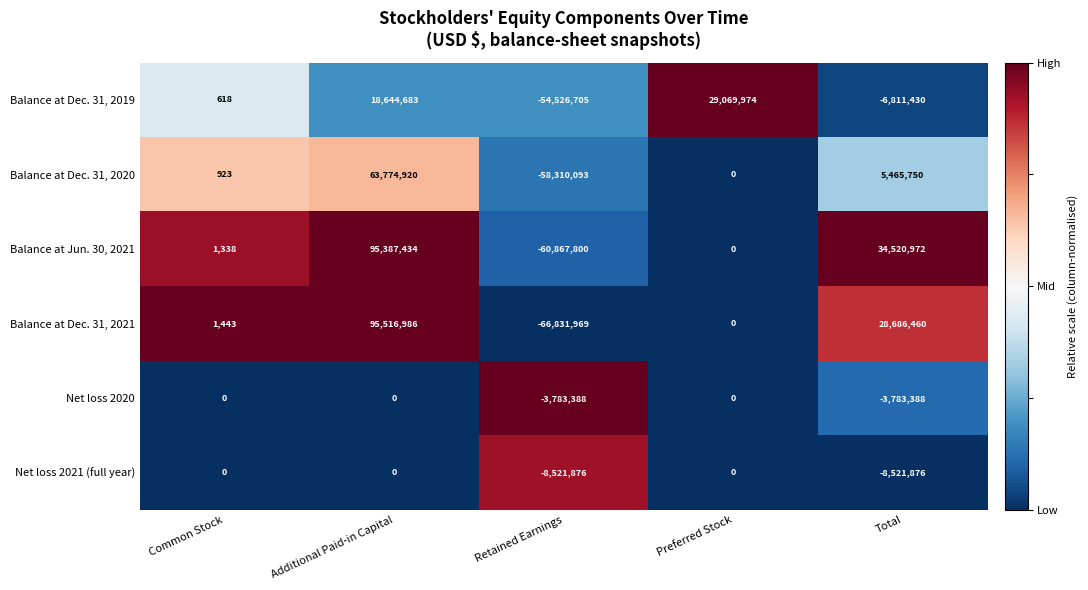

Count the number of data series in this chart.

6